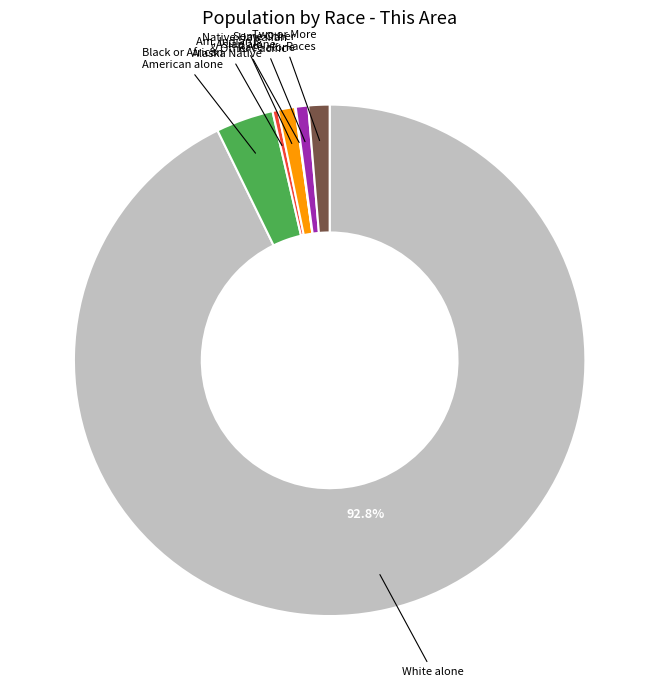

Is there any slice that represents more than half of the pie?

Yes